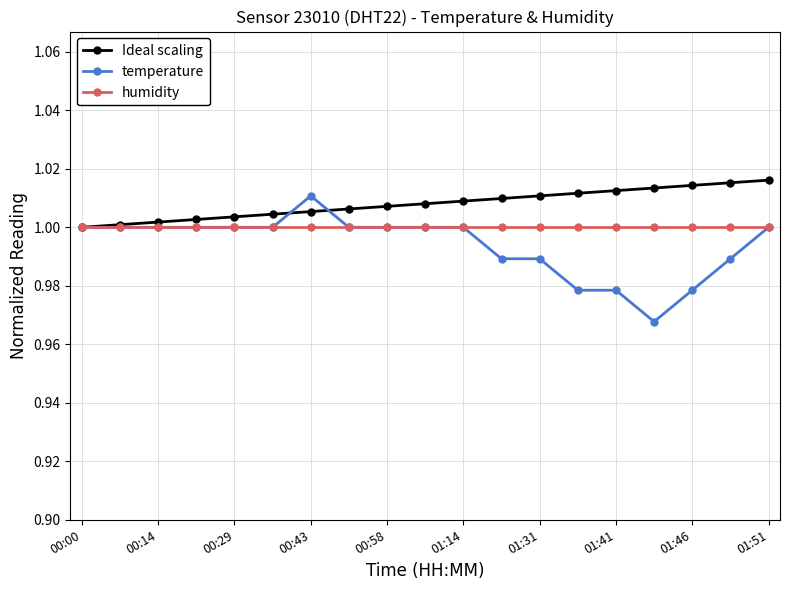

Which series has the widest spread of values?

temperature